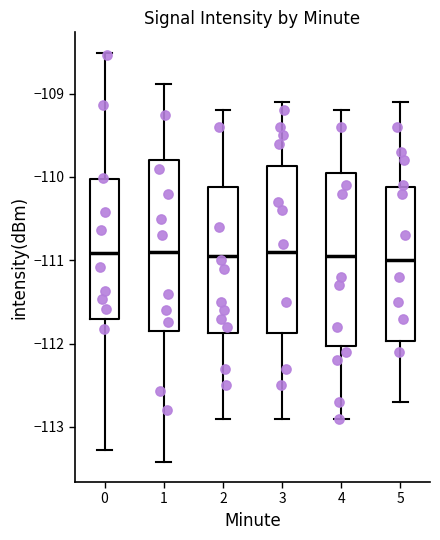

Reading left to right, read every box against the y-axis: the position of its median line, the range the box covers, and the ends of its whiskers. The values are not printed on the chart, so give them approximately, as read against the axis.

0: median -110.9, box -111.7 to -110.0, whiskers -113.3 to -108.5
1: median -110.9, box -111.9 to -109.8, whiskers -113.4 to -108.9
2: median -110.9, box -111.9 to -110.1, whiskers -112.9 to -109.2
3: median -110.9, box -111.9 to -109.9, whiskers -112.9 to -109.1
4: median -110.9, box -112.0 to -109.9, whiskers -112.9 to -109.2
5: median -111.0, box -112.0 to -110.1, whiskers -112.7 to -109.1